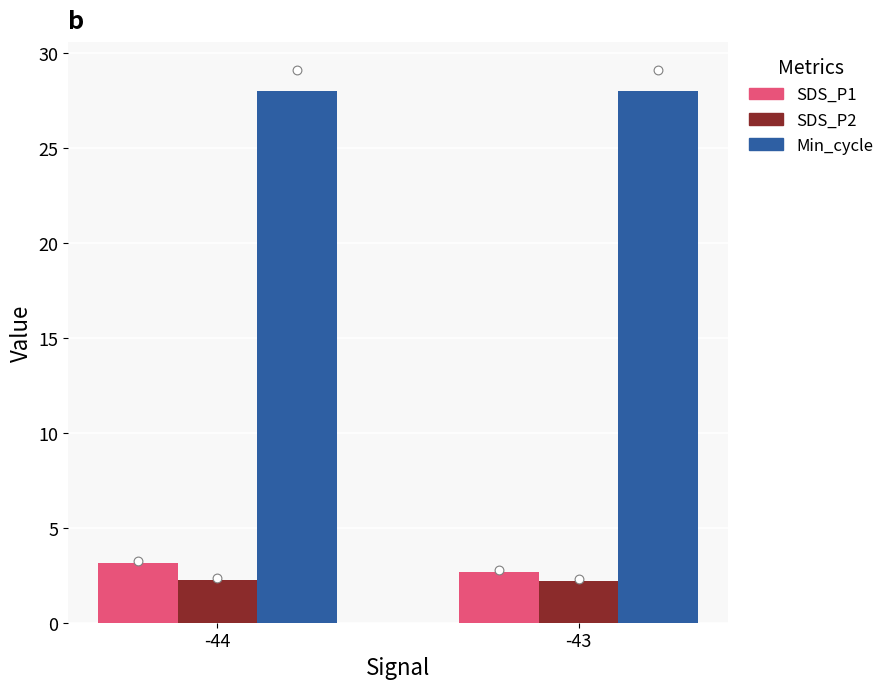

Is the value of SDS_P1 at -43 greater than the value of SDS_P2 at -43?

Yes